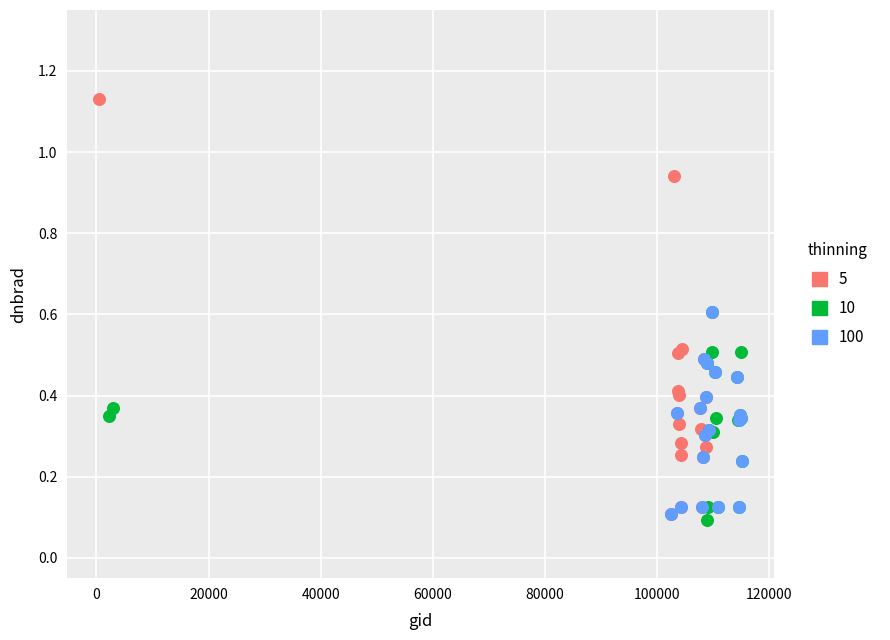

Which series contains the lowest Y value?

10